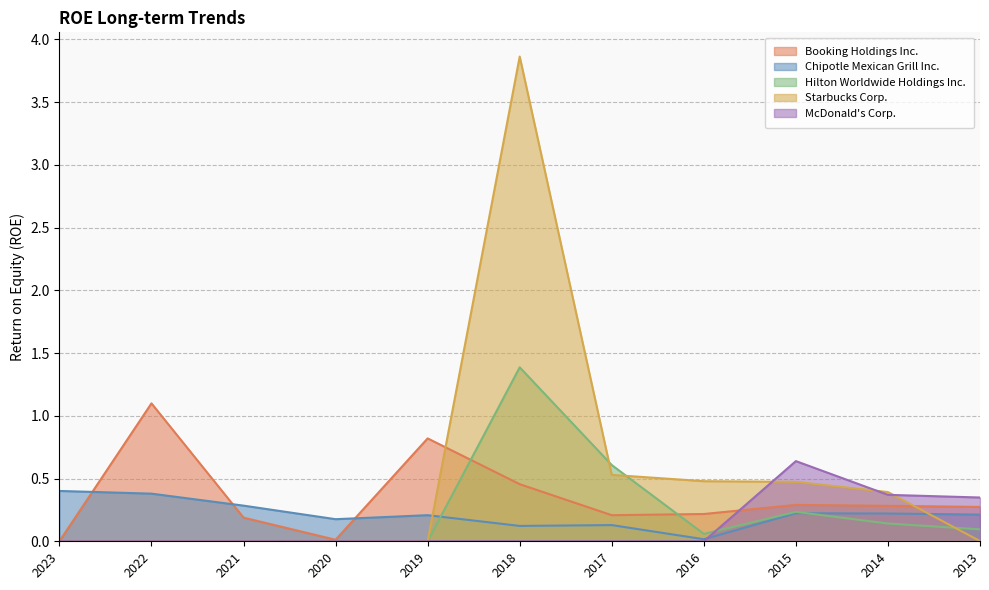

Which category has the lowest value in the Chipotle Mexican Grill Inc. series?

2016